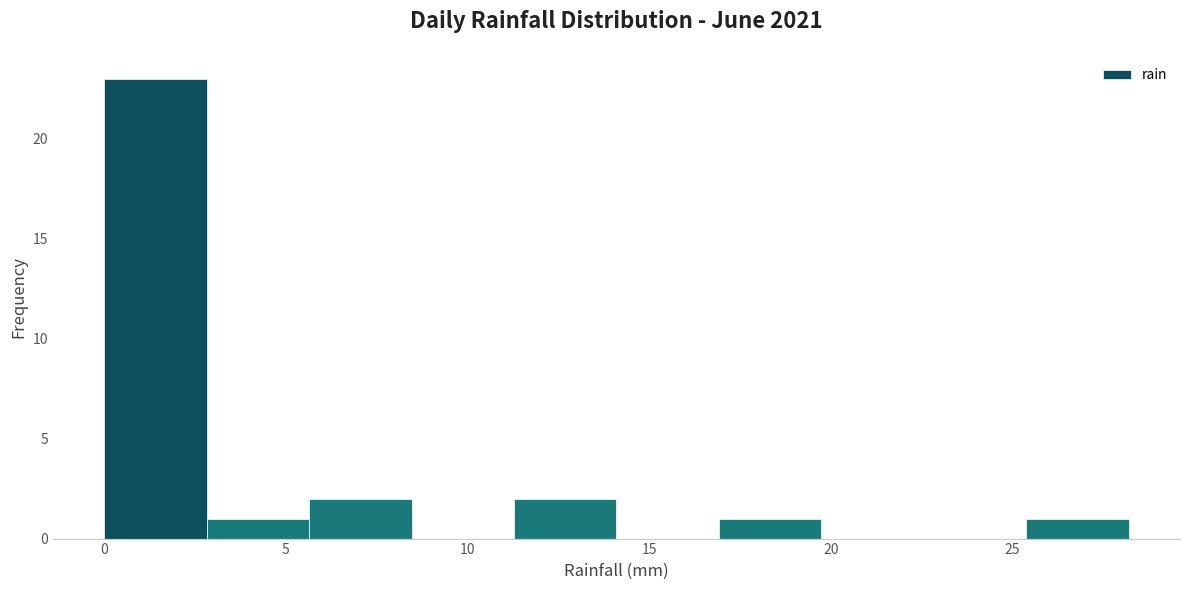

Which range on the x-axis has the tallest bar?

0.0 to 3.0